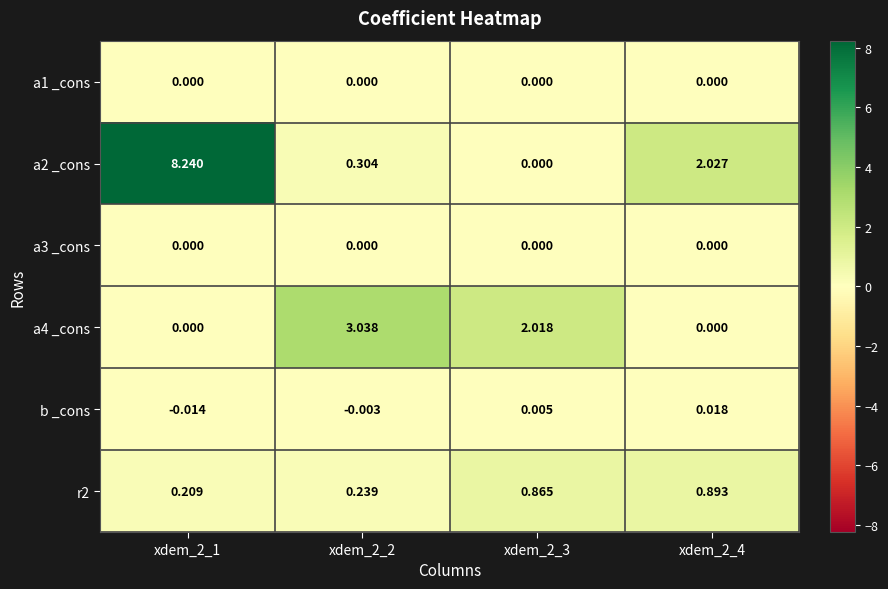

Is the value of a4 _cons at xdem_2_1 greater than the value of b _cons at xdem_2_4?

No